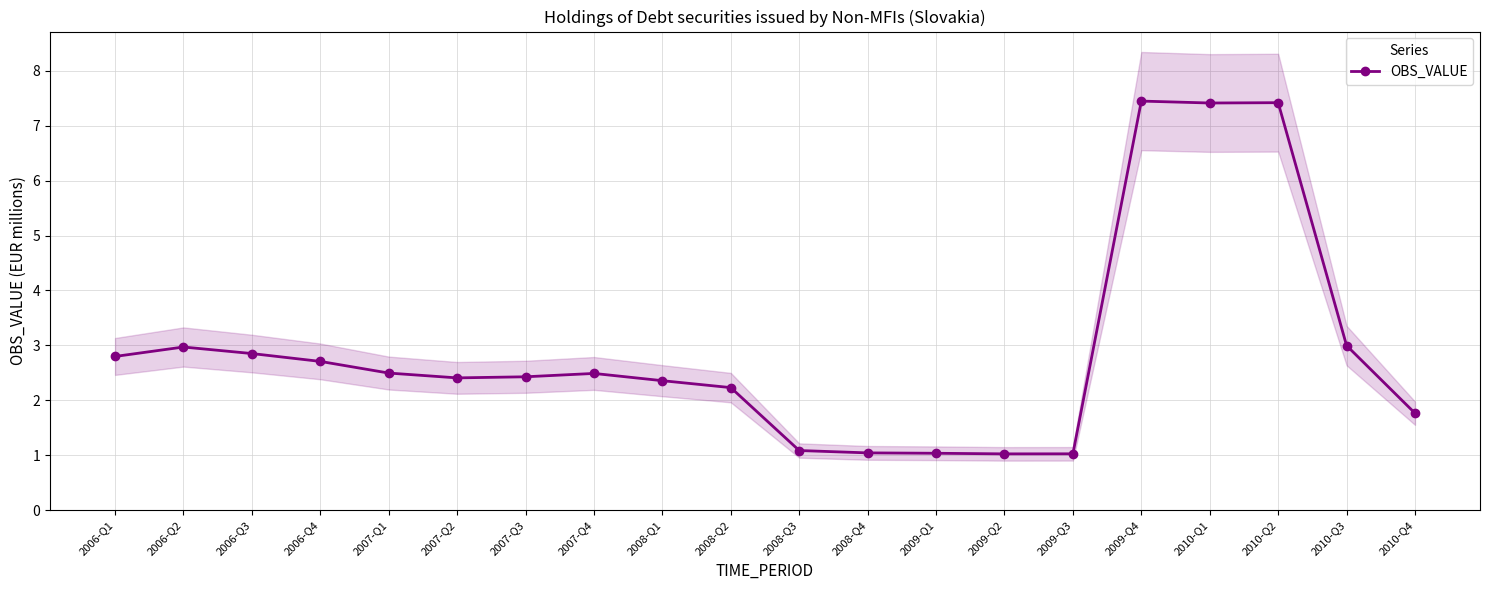

Reading right to left, transcribe all the data shown in this chart.

2010-Q4=1.8	2010-Q3=3.0	2010-Q2=7.4	2010-Q1=7.4	2009-Q4=7.4	2009-Q3=1.0	2009-Q2=1.0	2009-Q1=1.0	2008-Q4=1.0	2008-Q3=1.1	2008-Q2=2.2	2008-Q1=2.4	2007-Q4=2.5	2007-Q3=2.4	2007-Q2=2.4	2007-Q1=2.5	2006-Q4=2.7	2006-Q3=2.9	2006-Q2=3.0	2006-Q1=2.8